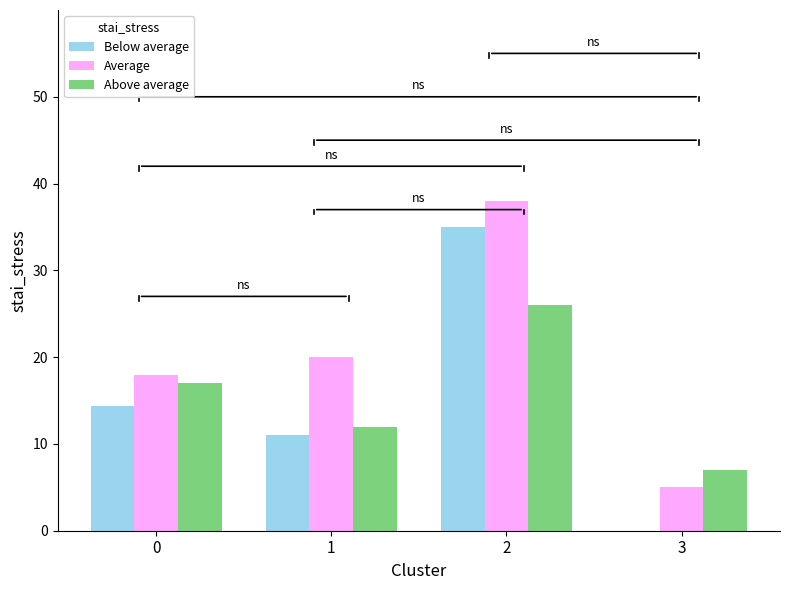

What is the greatest value displayed?

38.0